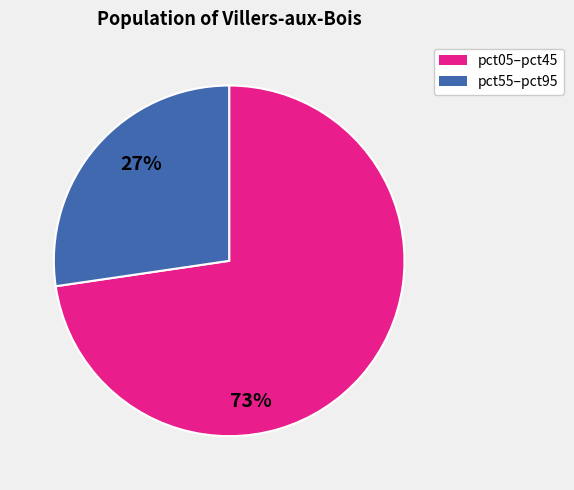

Is there any slice that represents more than half of the pie?

Yes